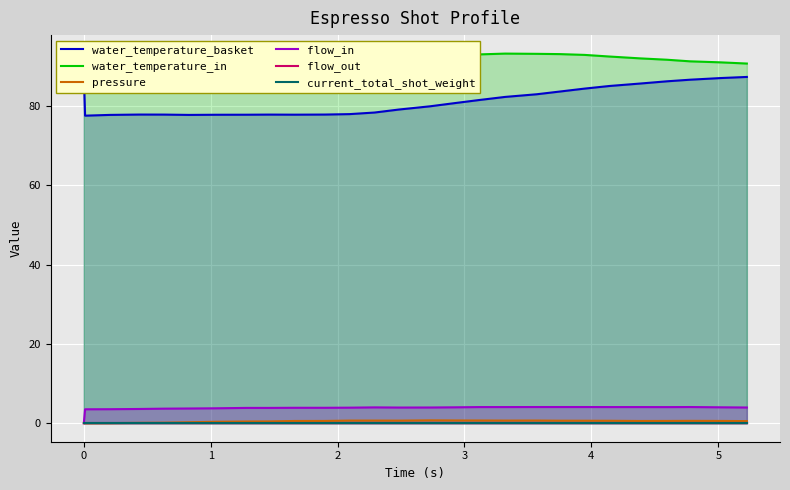

What is the highest value of the flow_in series?

4.1